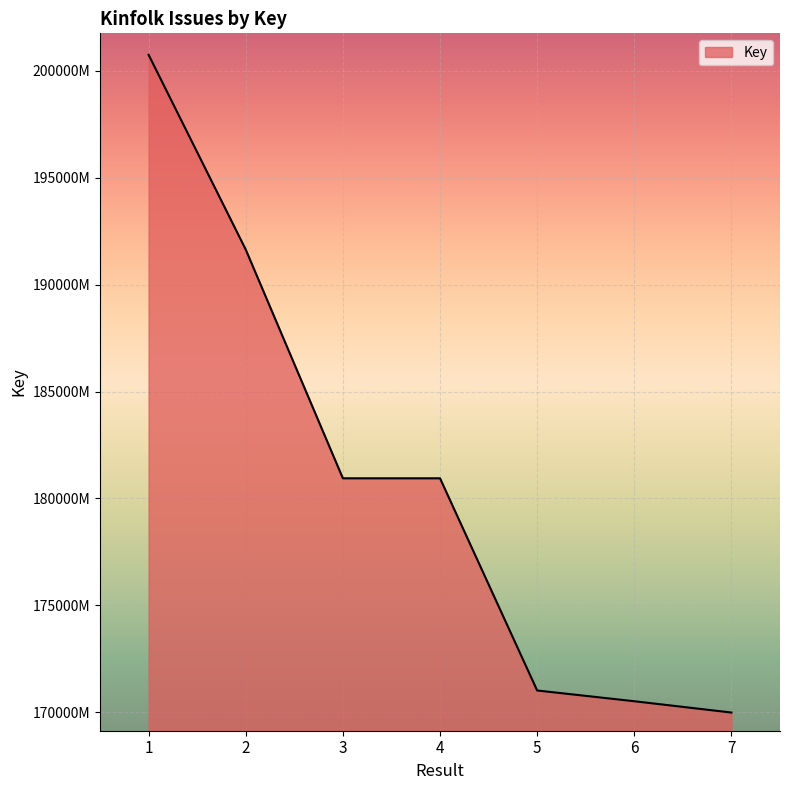

What is the value of the 3rd point from the left?

180943636